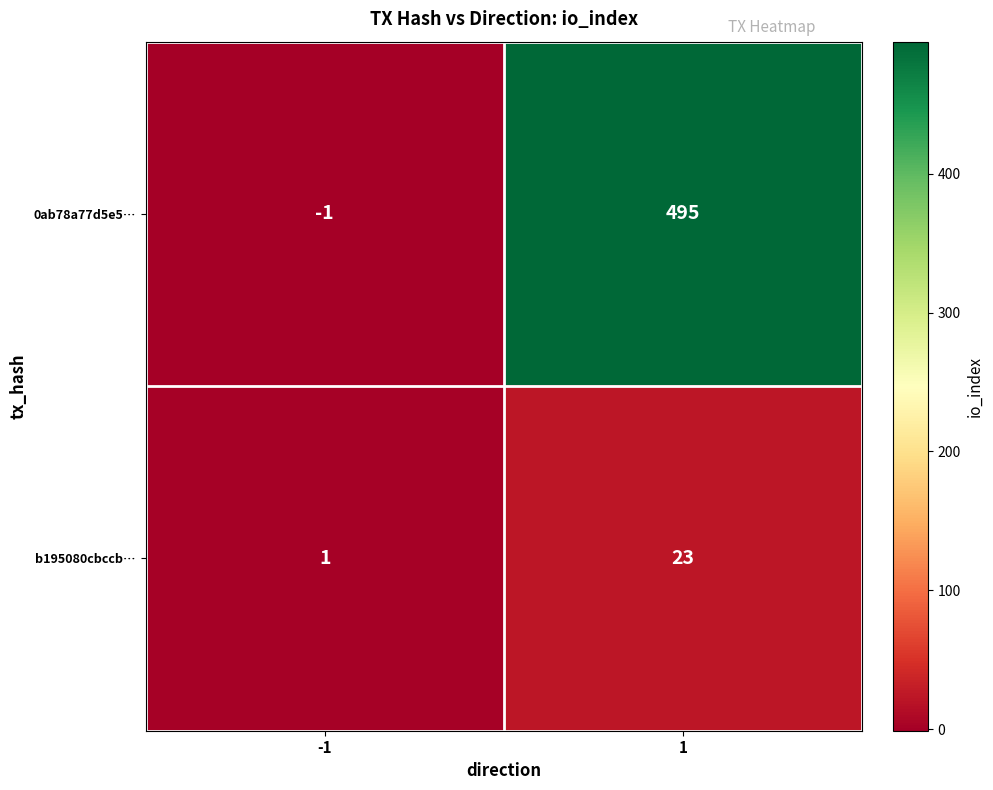

At which category is the sum across all series the highest?

1